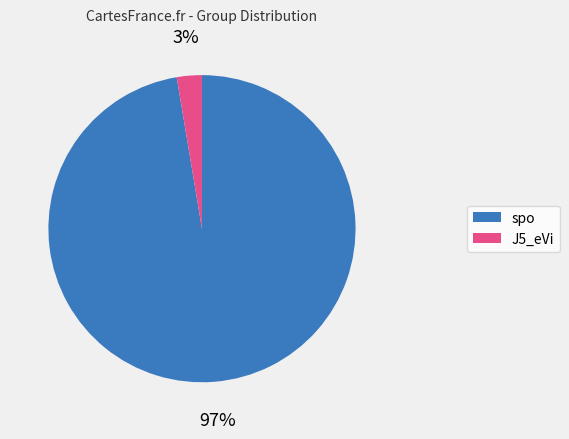

Is it true that J5_eVi is 16% of the pie?

False